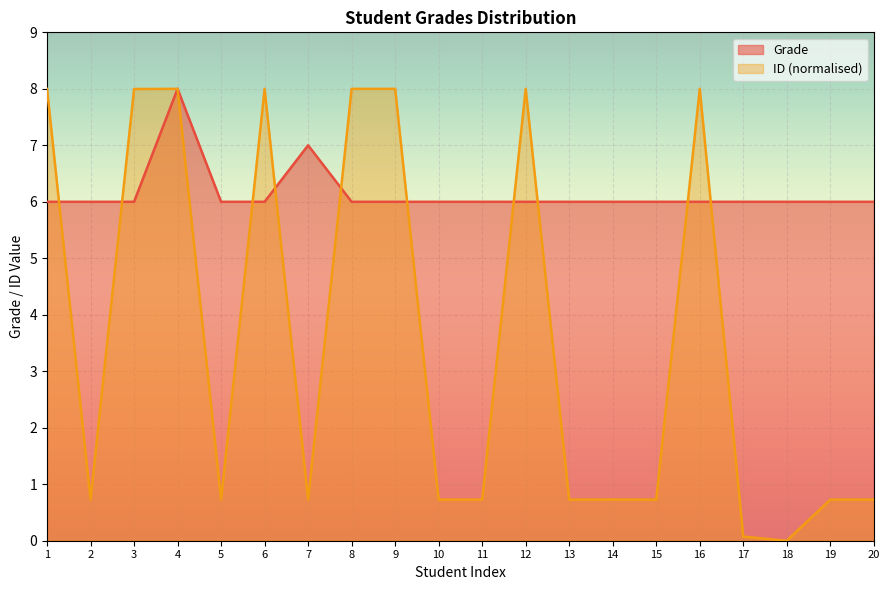

How many intersections are there between Student ID (scaled) and Grade?

11